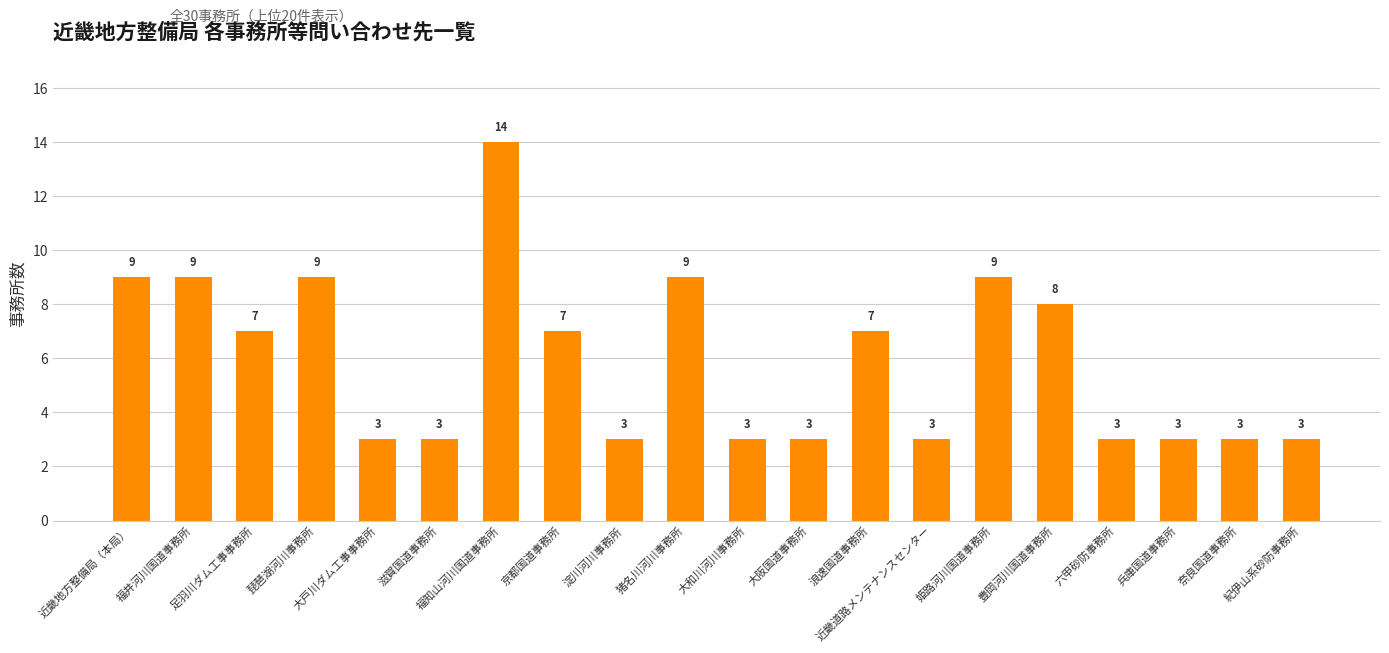

Reading left to right, extract all data points from this chart.

9	9	7	9	3	3	14	7	3	9	3	3	7	3	9	8	3	3	3	3